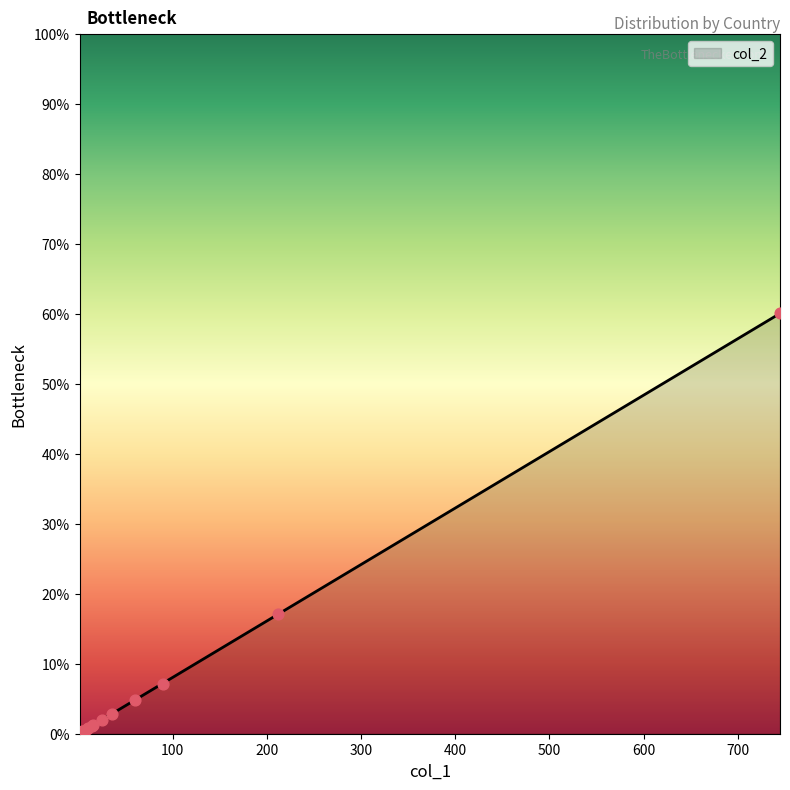

Which has a higher value, 3 or 3?

3